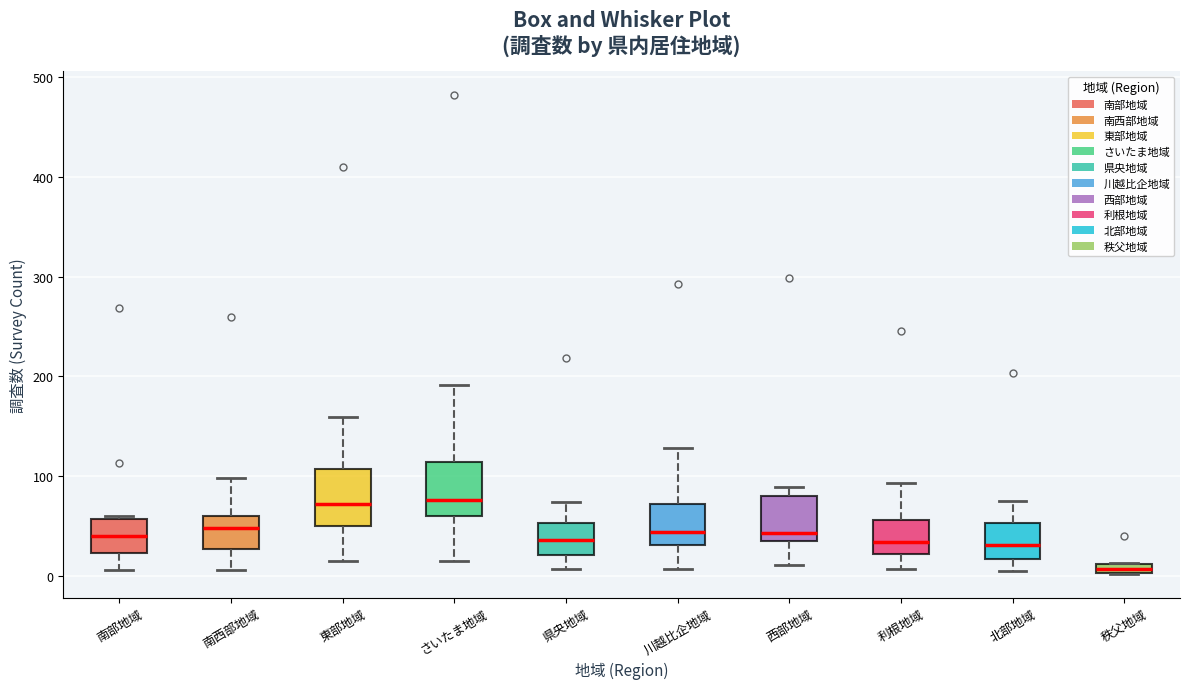

Where does the lower whisker of the box for 南部地域 end on the y-axis? The values are not printed on the chart, so give them approximately, as read against the axis.

10